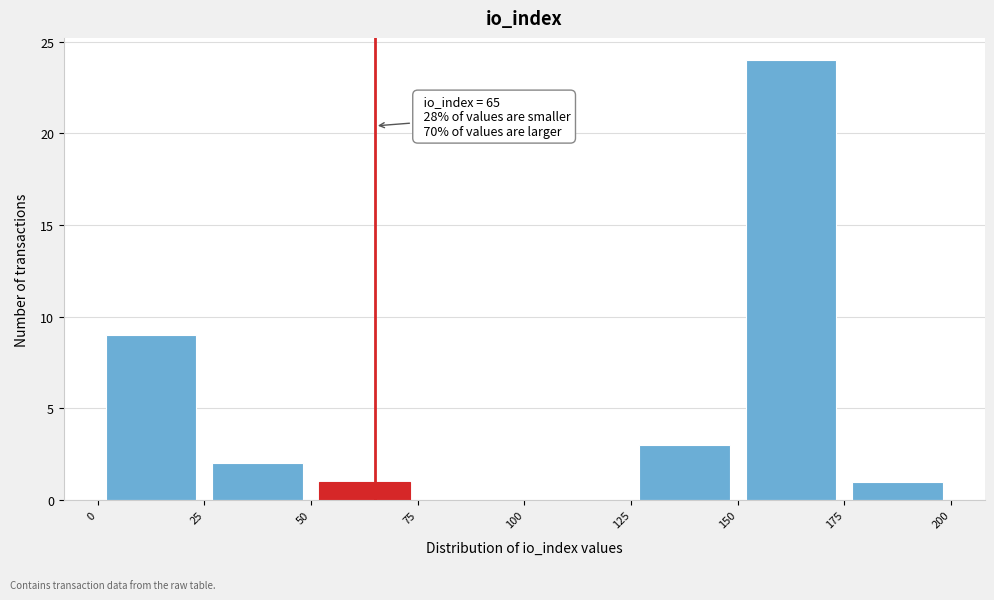

Over which range of the x-axis is the bar tallest?

150 to 175